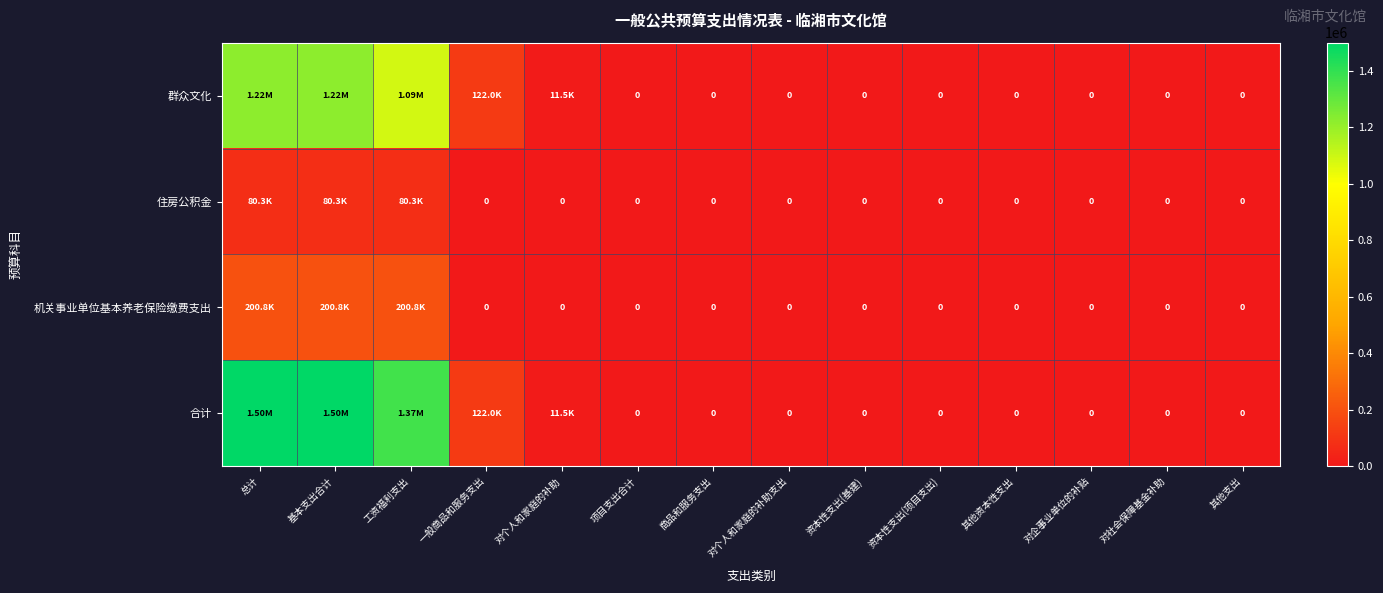

At which label is 机关事业单位基本养老保险缴费支出 closest to 100380?

总计